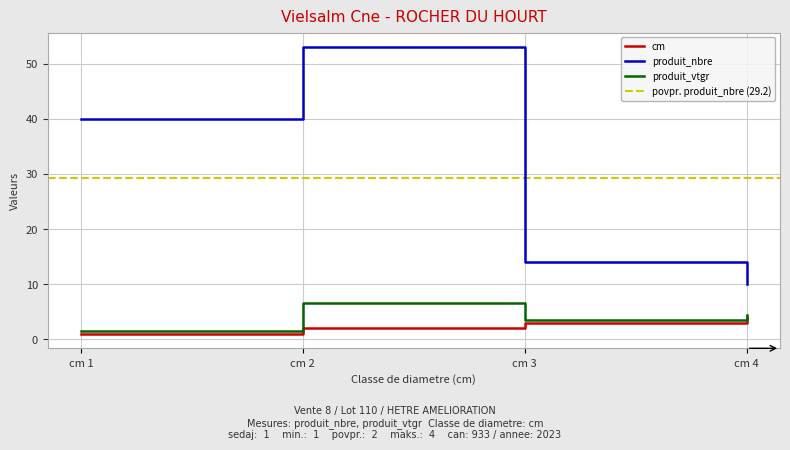

What is the average value of the cm series?

2.5